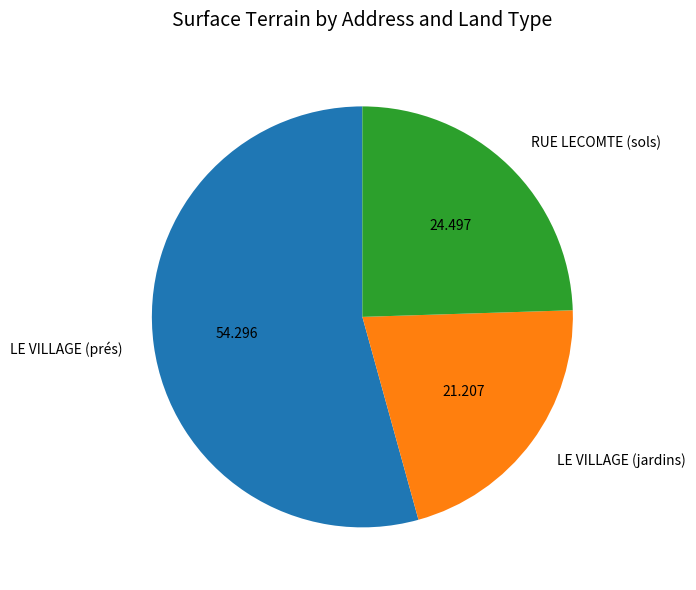

What is the largest slice in the pie chart?

LE VILLAGE (prés)